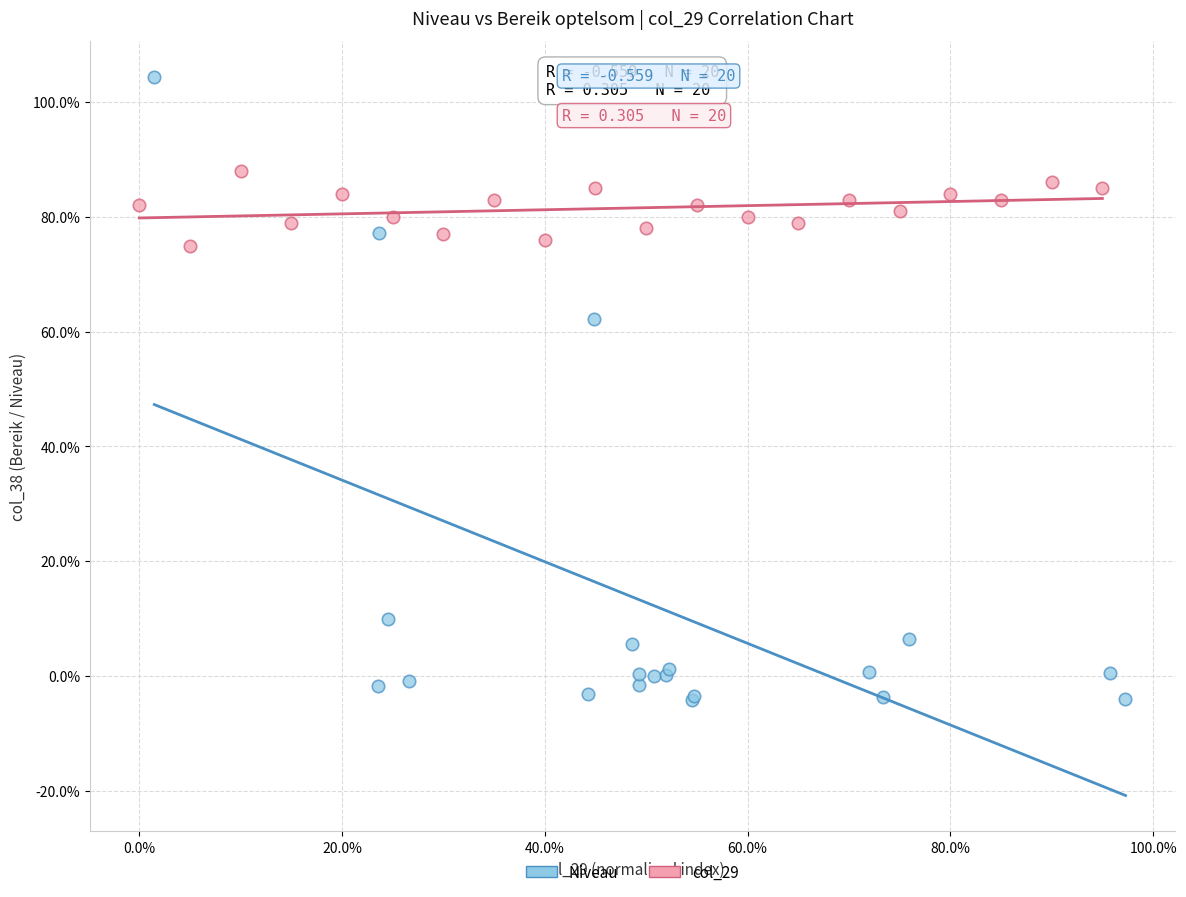

What are all the series names shown in the legend?

Niveau, col_29